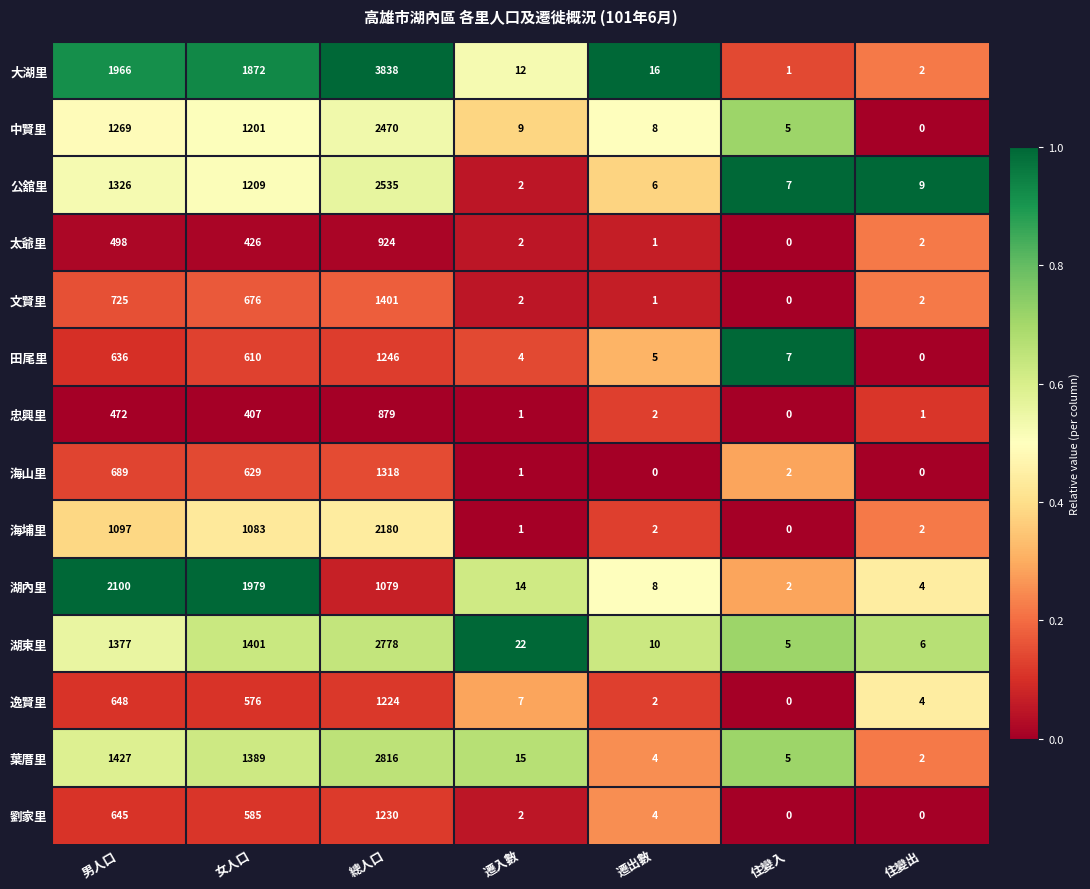

Between 遷入數 and 遷出數, which series saw the biggest shift?

湖東里